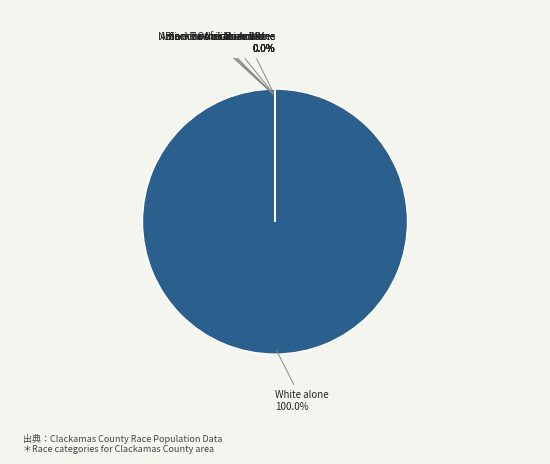

What is the smallest slice in the pie chart?

Native Hawaiian and Other Pacific Islander